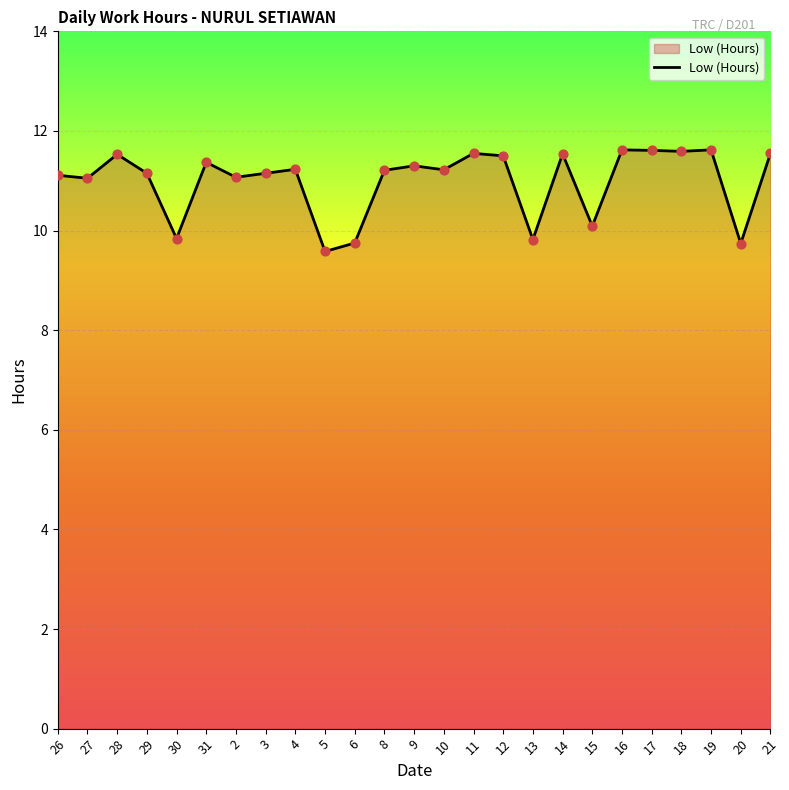

What is the ratio of the value at 26 to the value at 5?

1.2